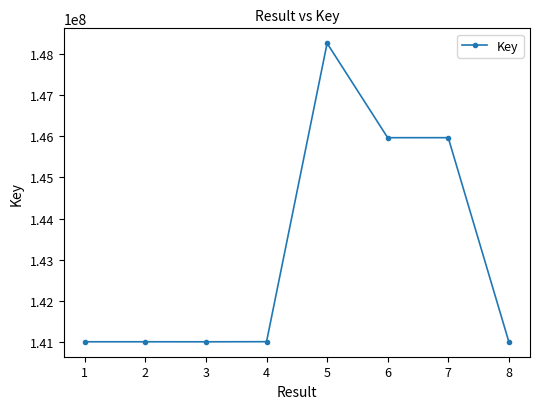

Read the value at 1.

141014570